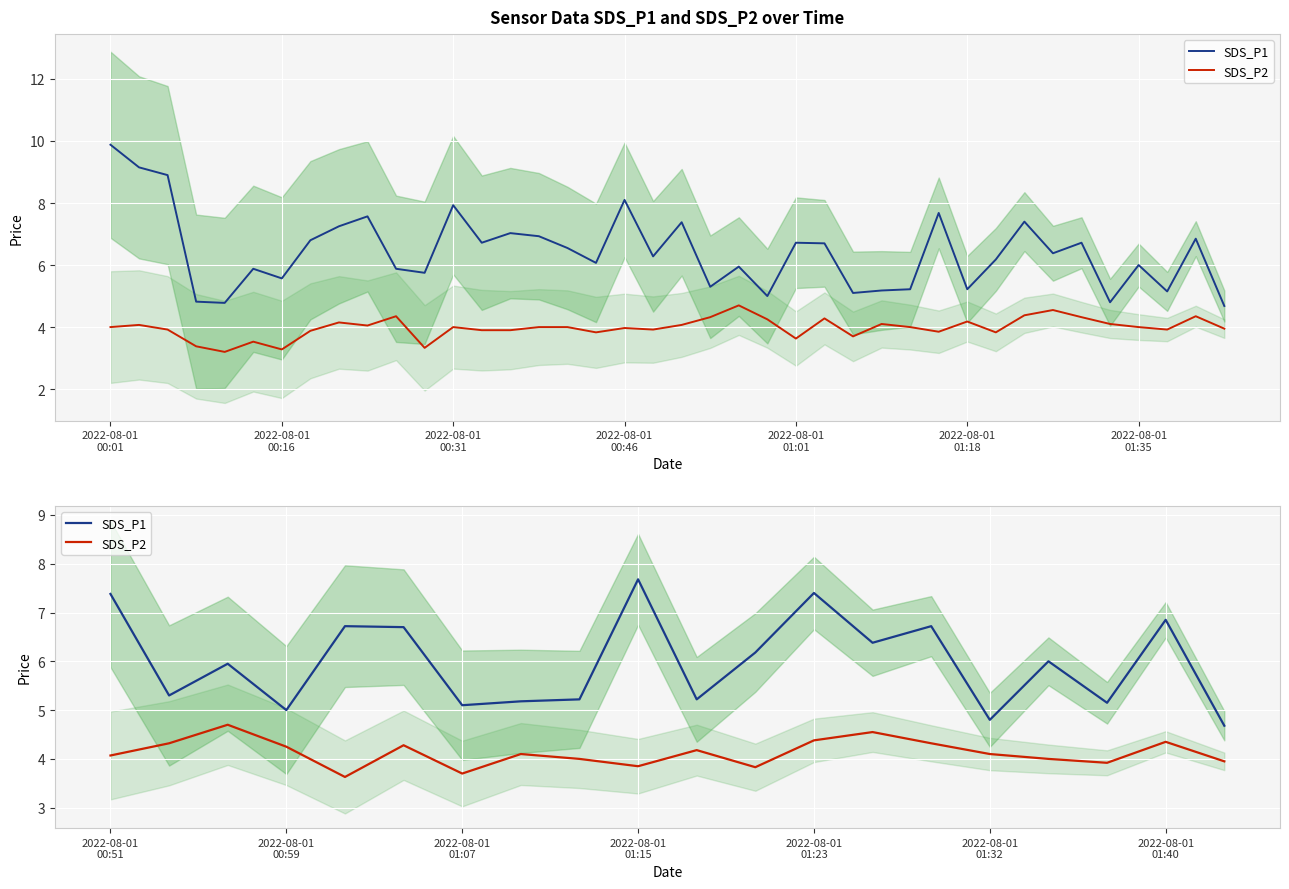

What is the value of the SDS_P1 point at the 15th from the left?

6.7